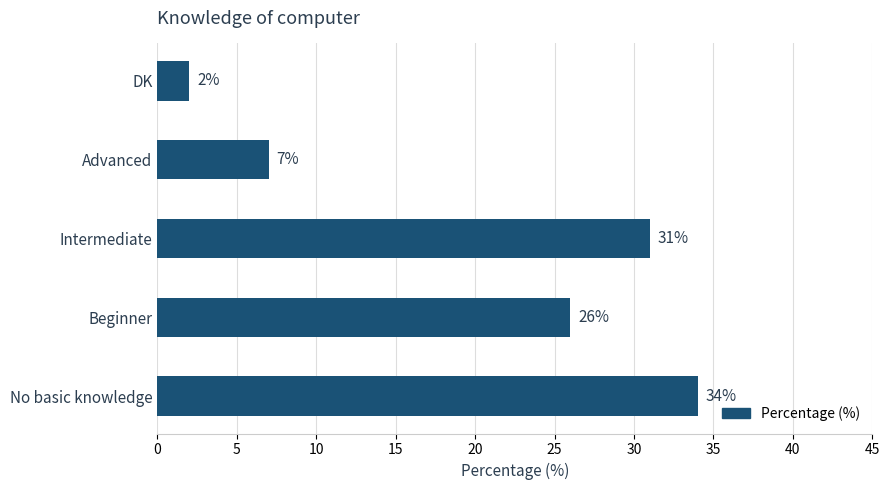

What is the change in value from No basic knowledge to Beginner?

-8